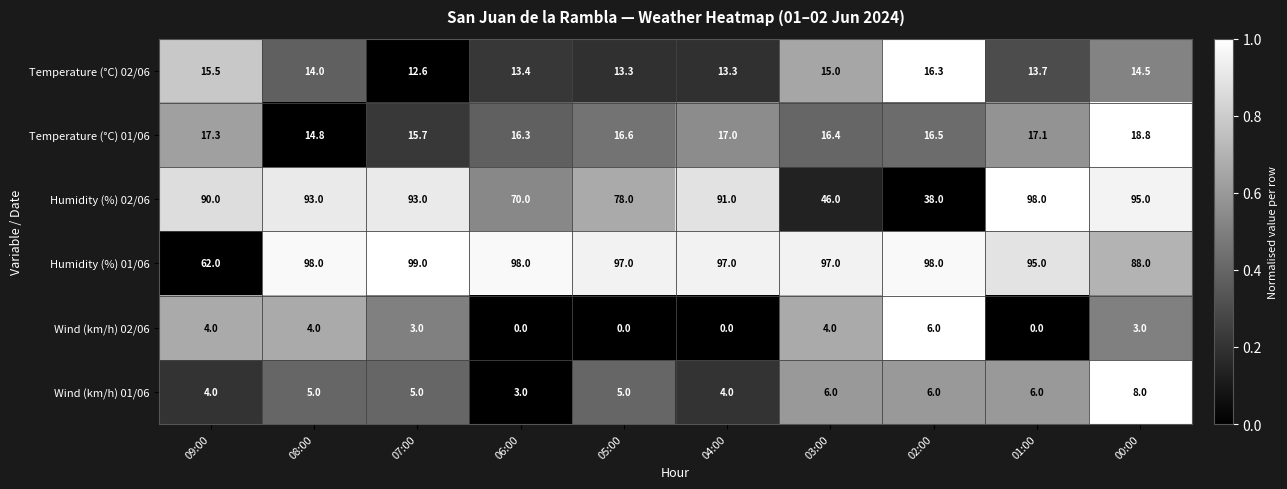

What is the difference between the maximum and minimum values in the Humidity (%) 01/06 series?

37.0